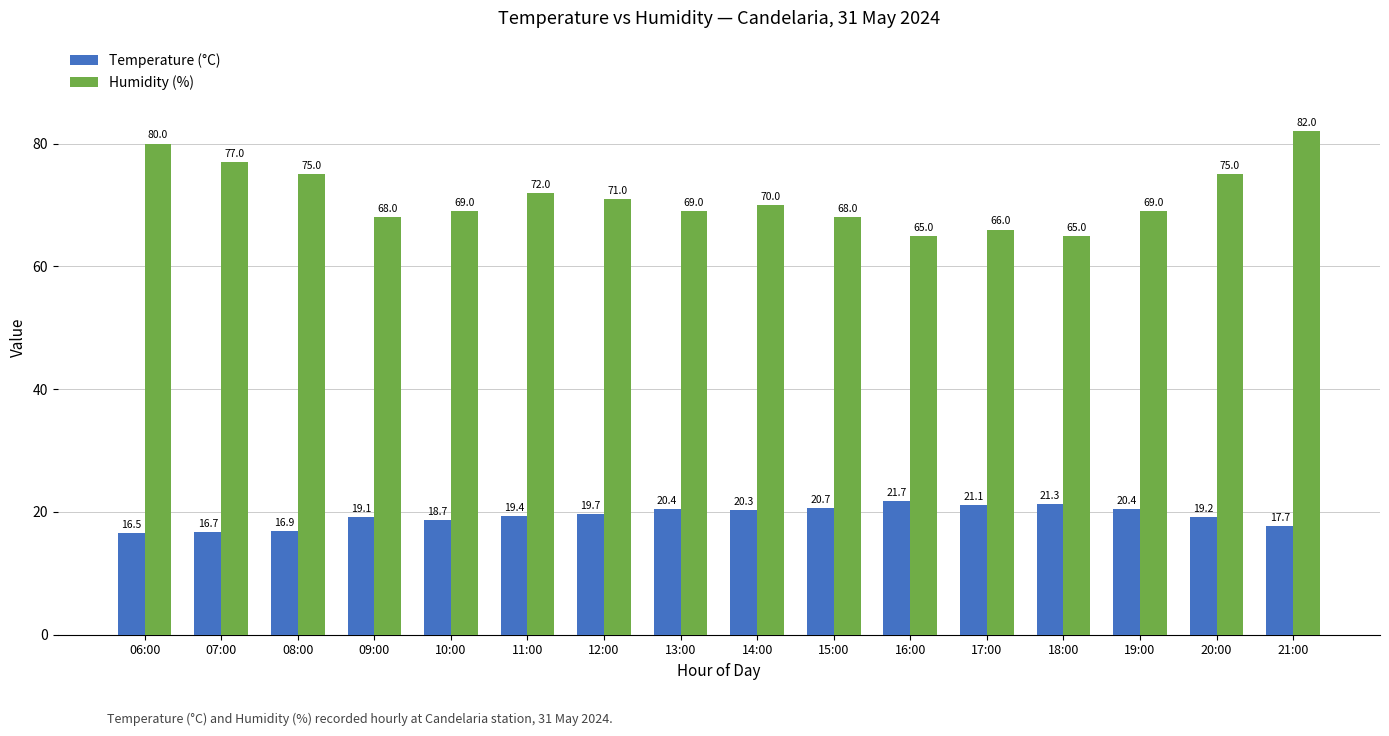

What is the difference between the maximum and minimum values in the Temperature (°C) series?

5.2